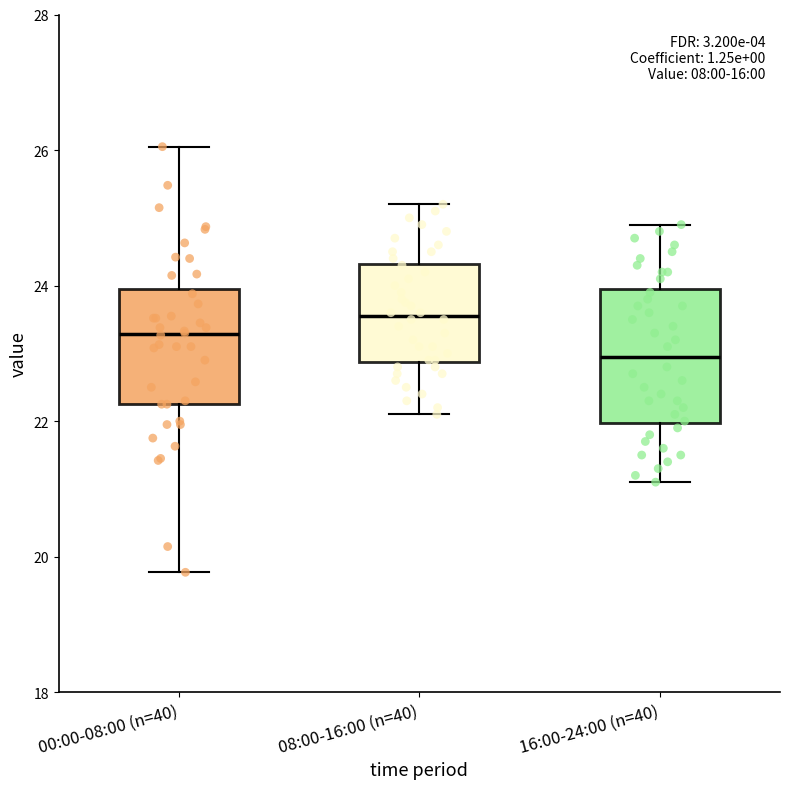

Where is the lower edge of the box for 00:00-08:00 (n=40) on the y-axis? The values are not printed on the chart, so give them approximately, as read against the axis.

22.2